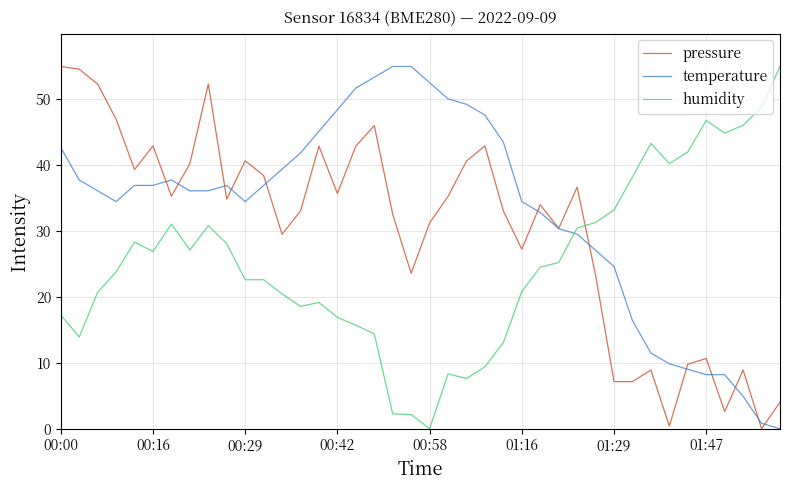

Is this an area chart (filled region under the line)?

No